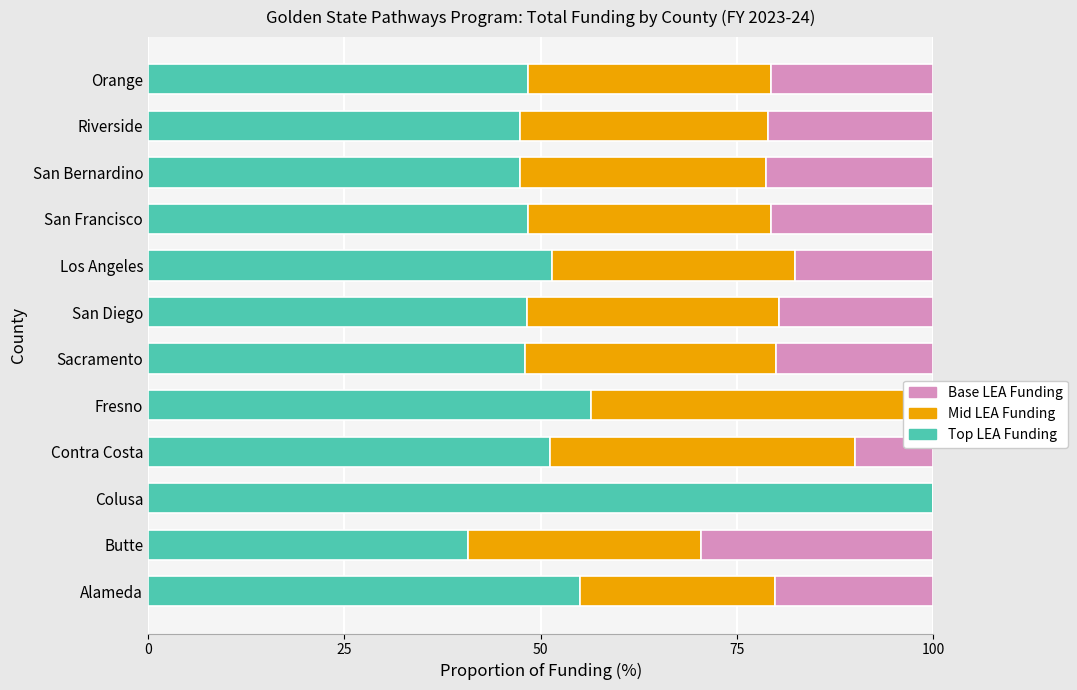

True or false: Mid LEA Funding has a value of 20.1 at Colusa.

False